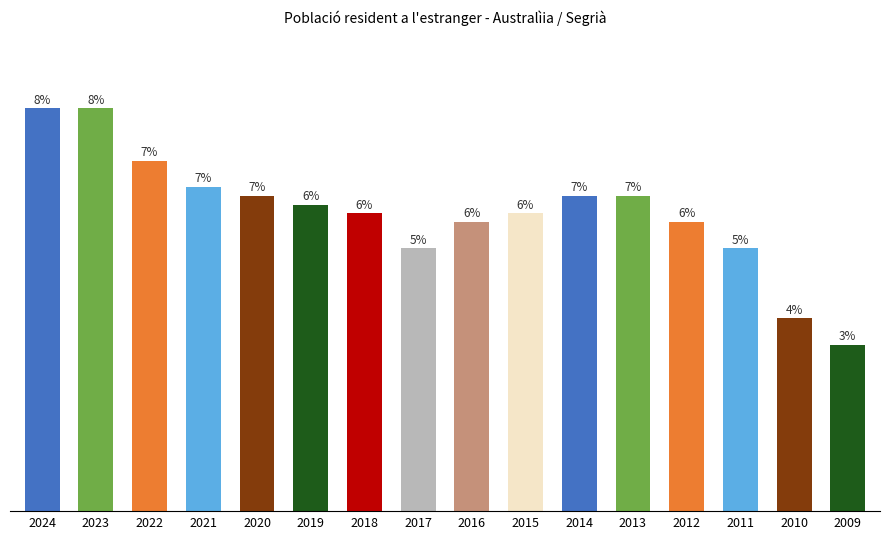

Reading left to right, list all the values displayed in this chart.

2024=46	2023=46	2022=40	2021=37	2020=36	2019=35	2018=34	2017=30	2016=33	2015=34	2014=36	2013=36	2012=33	2011=30	2010=22	2009=19